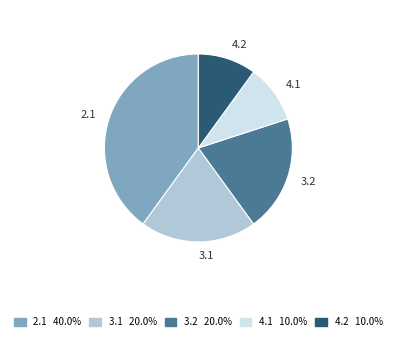

Combined, do 3.2 and 2.1 account for over 50%?

Yes